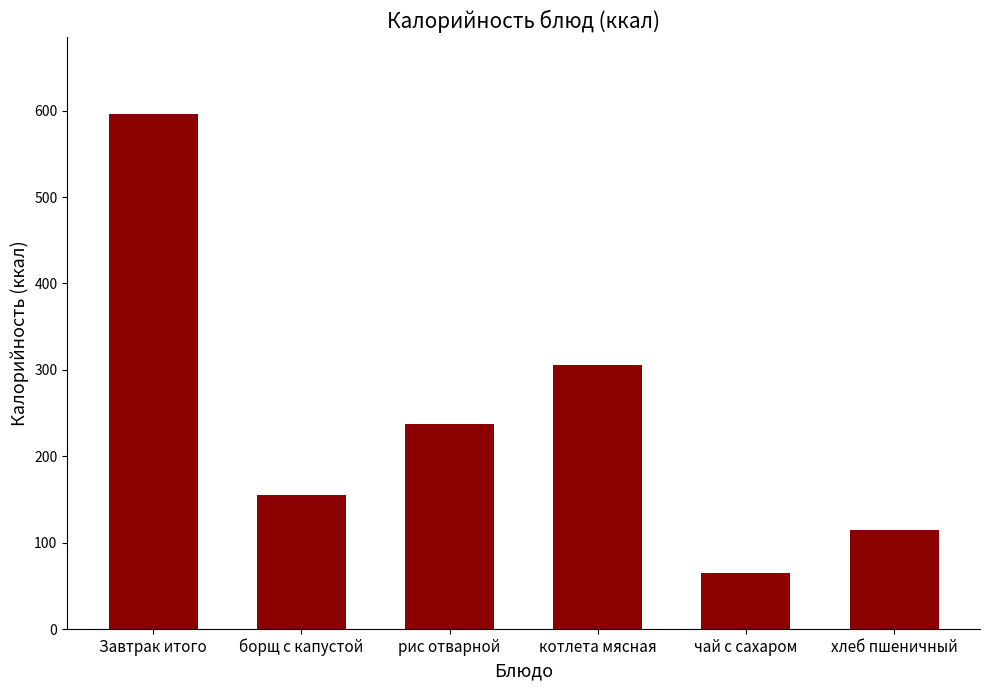

Where does the data first go above 236?

Завтрак итого